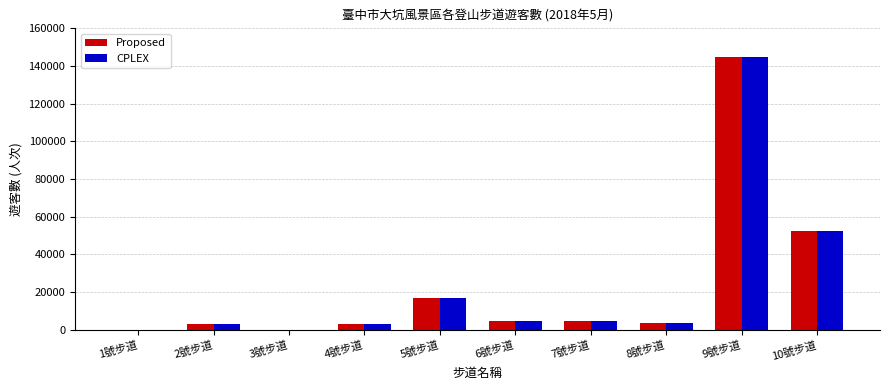

The value of CPLEX at 5號步道 is 16906. True or false?

True